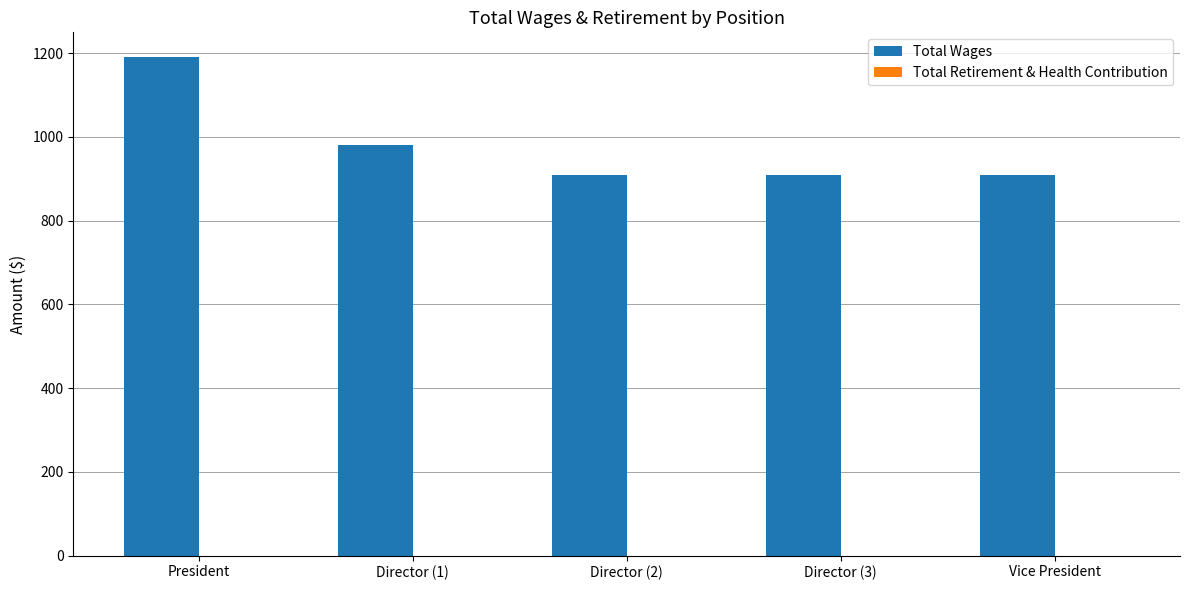

Reading left to right, what are all the values shown in this chart?

President=1190	Director (1)=980	Director (2)=910	Director (3)=910	Vice President=910